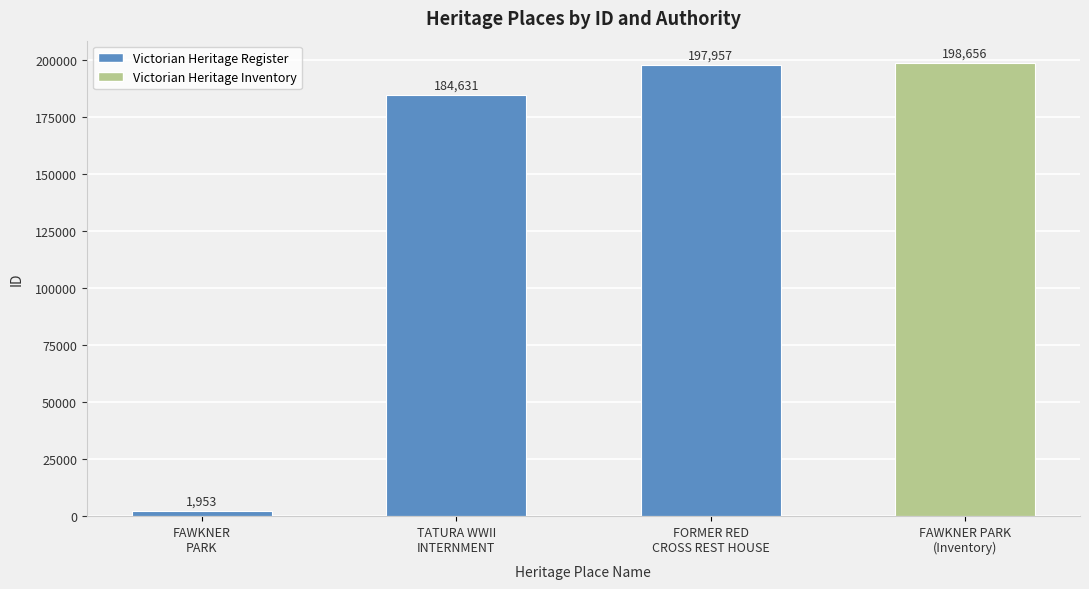

Where is the data nearest to the value 100304?

TATURA WWII
INTERNMENT